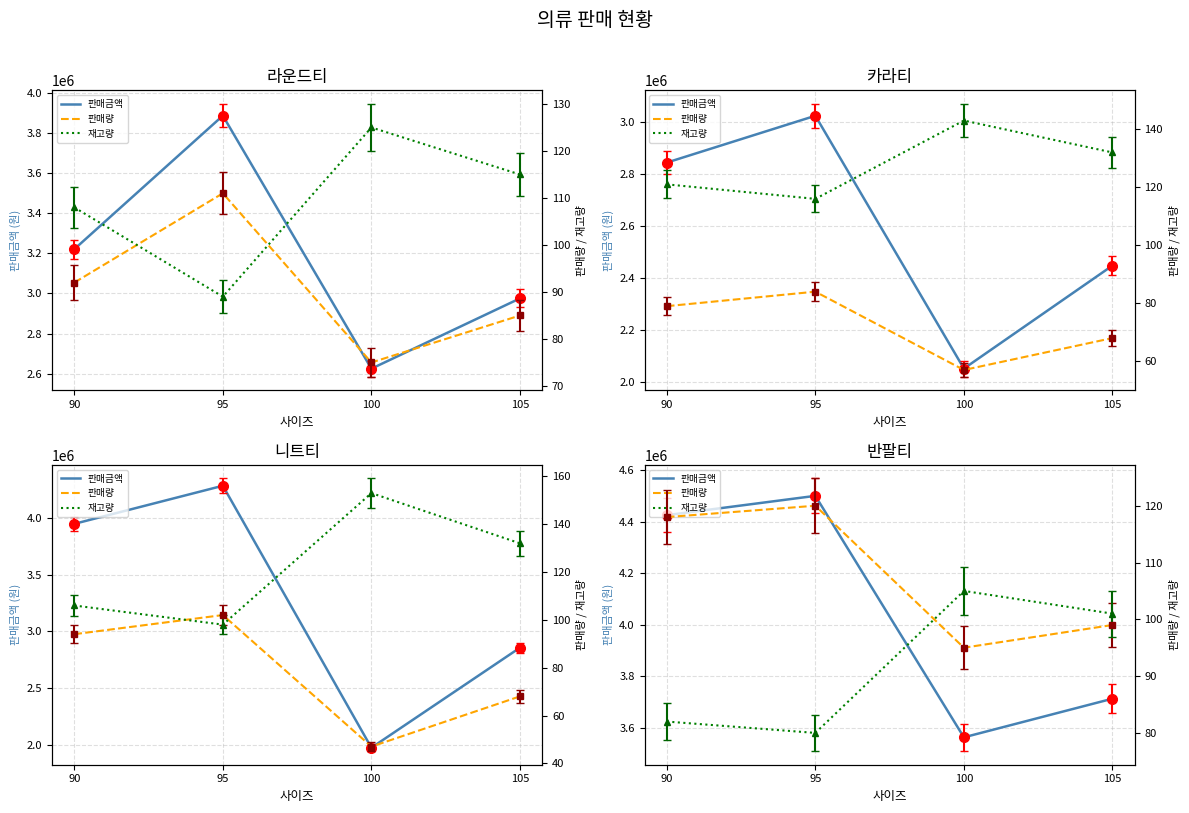

Rank the series at 95 from lowest to highest value.

재고량, 판매량, 판매금액